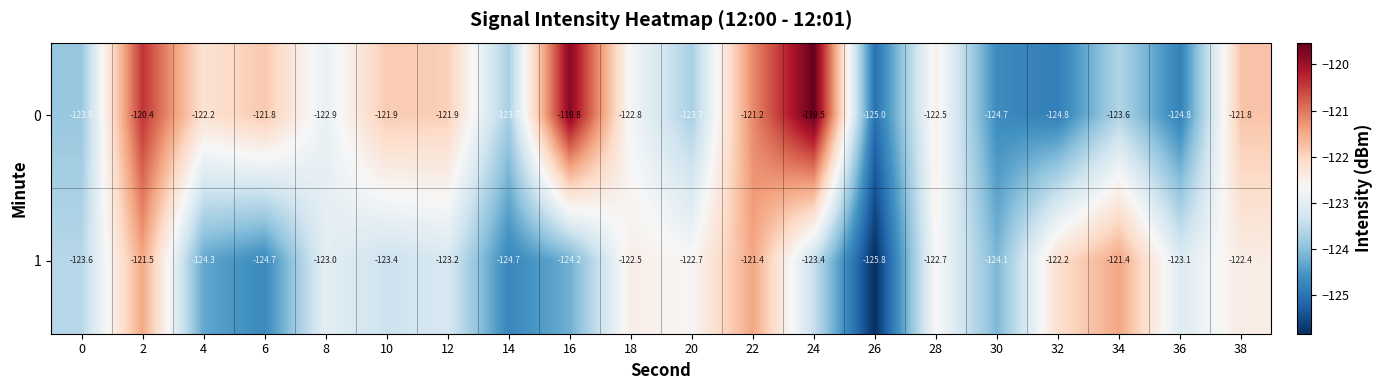

At which label is 1 closest to -123?

8